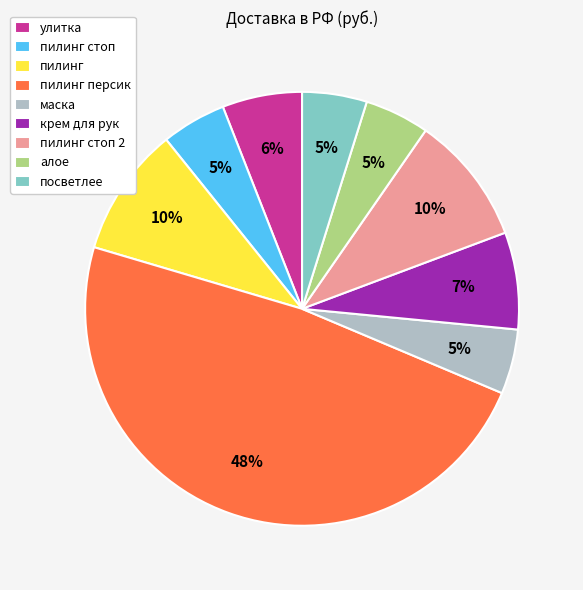

The пилинг стоп slice represents 5% of the pie. True or false?

True